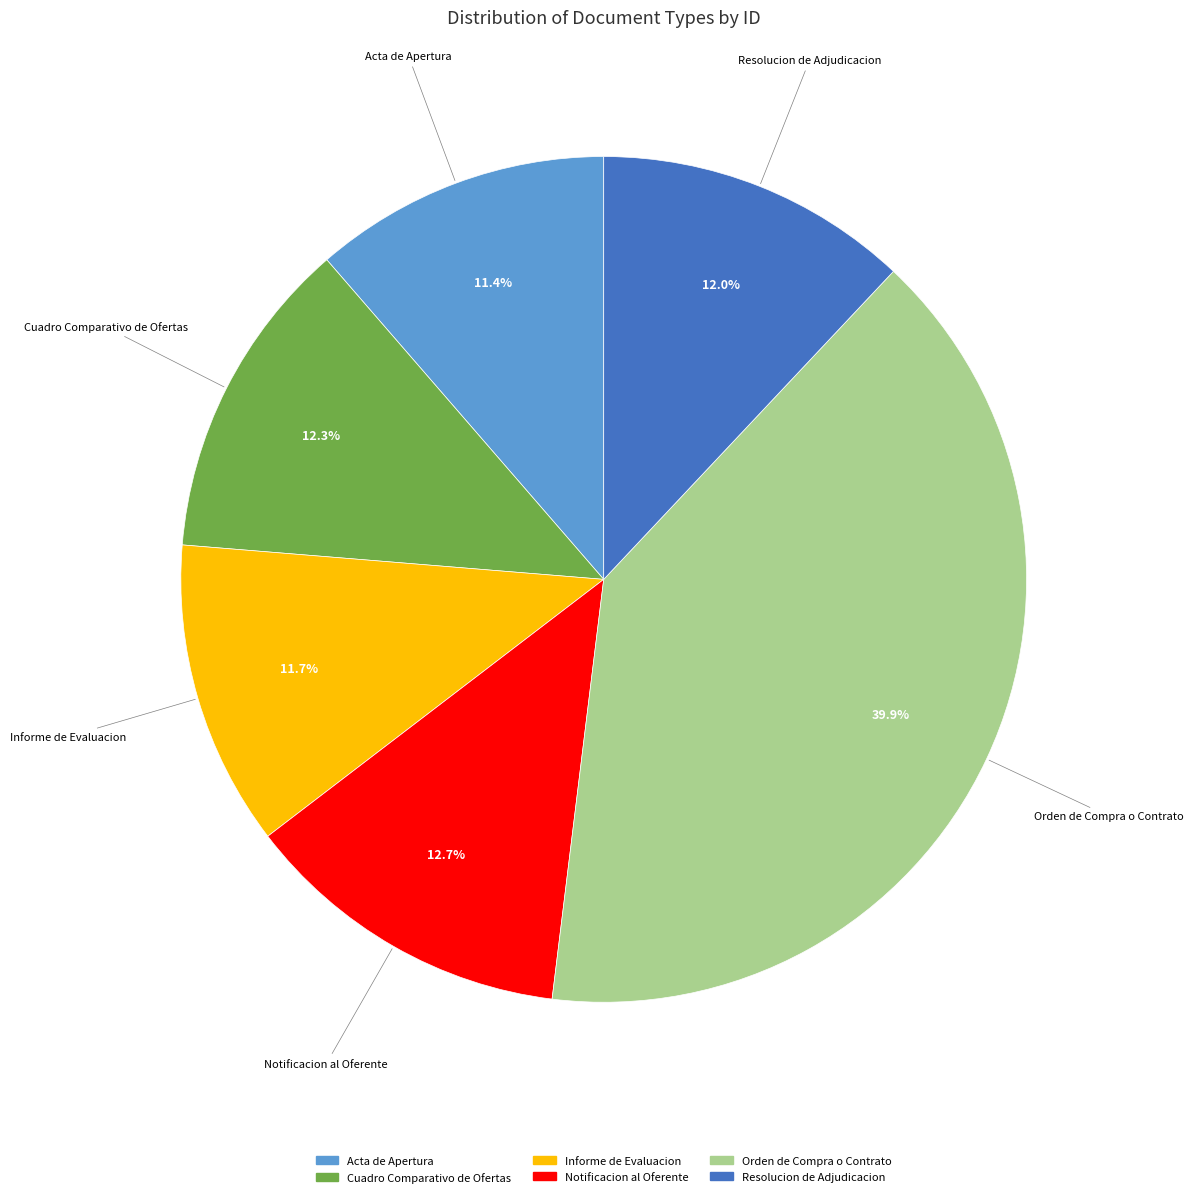

Count the number of slices in the pie.

6